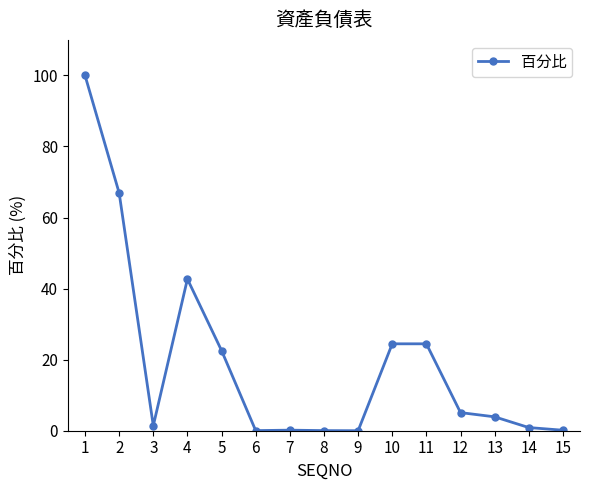

Where is the first local maximum?

4